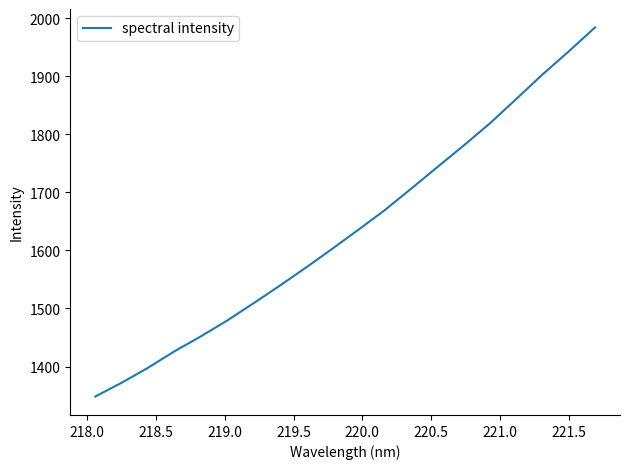

What is the difference between the maximum and minimum values?

635.4